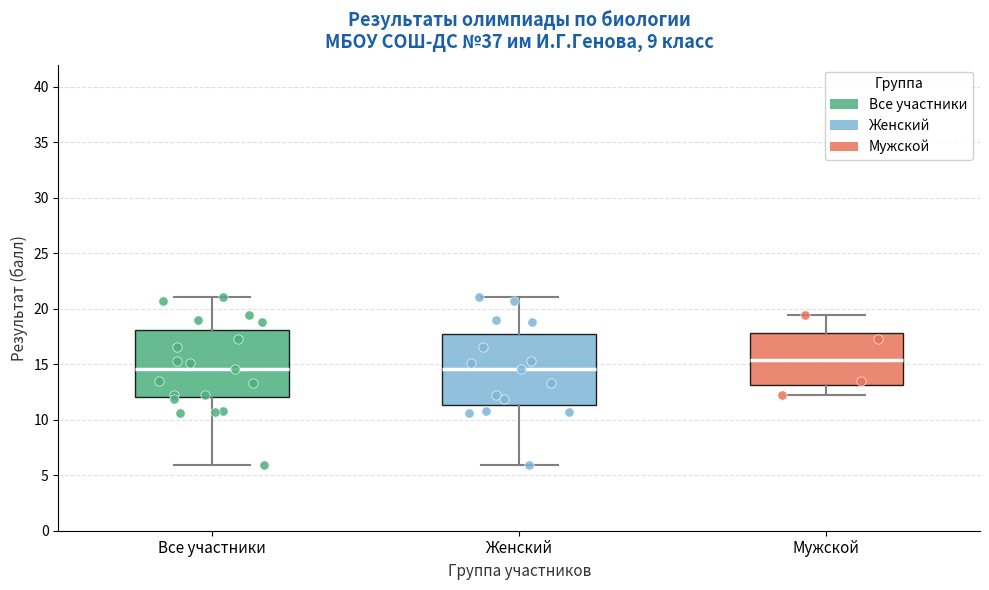

Reading left to right, transcribe this box plot: for each box, give where its median line is, the range the box spans, and where its two whiskers end, as read against the y-axis. The values are not printed on the chart, so give them approximately, as read against the axis.

Все участники: median 14.5, box 12.0 to 18.0, whiskers 6.0 to 21.0
Женский: median 14.5, box 11.5 to 17.5, whiskers 6.0 to 21.0
Мужской: median 15.5, box 13.0 to 18.0, whiskers 12.0 to 19.5